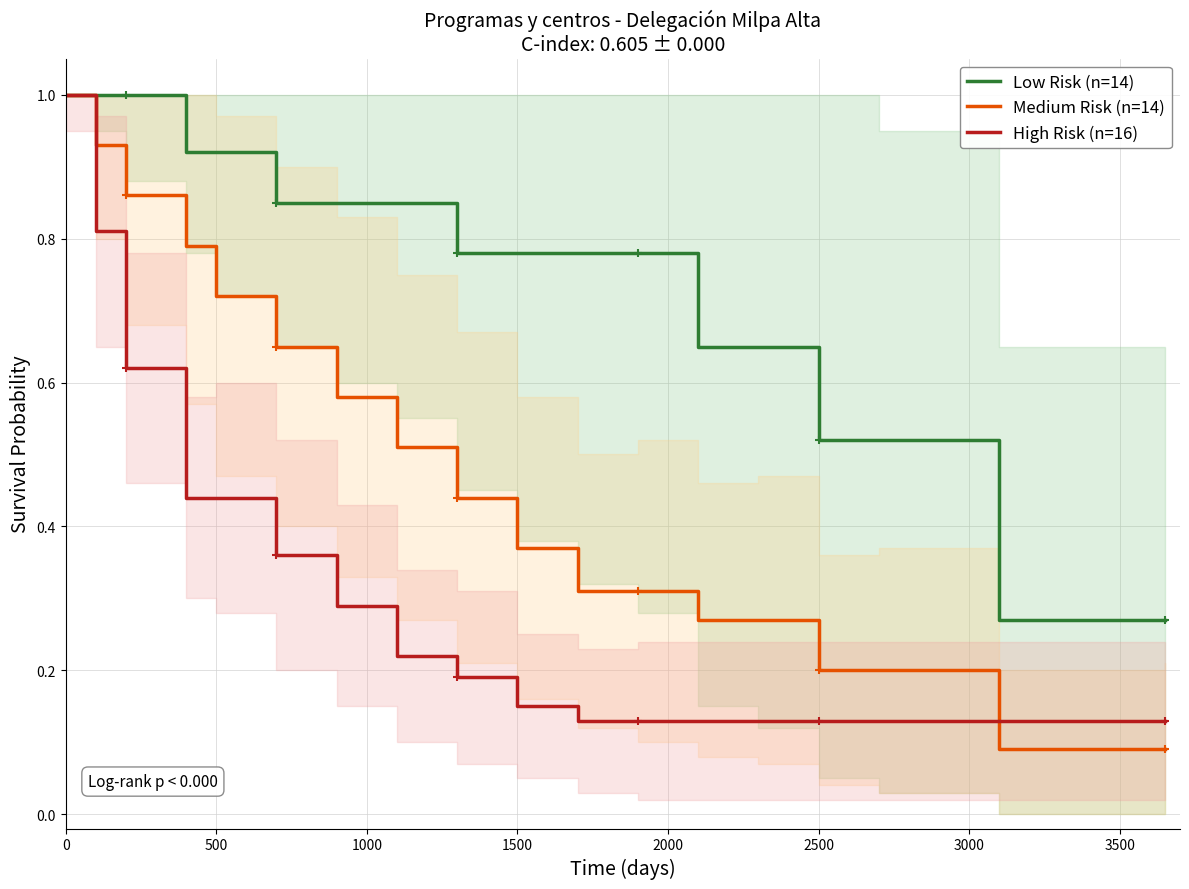

True or false: High Risk (n=16) has a value of 0.2 at 2500.

False